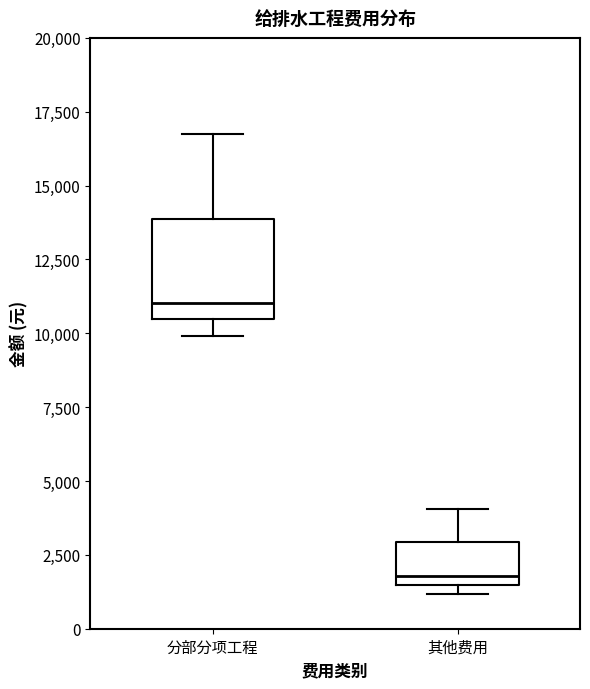

Which box has the lowest median line?

其他费用